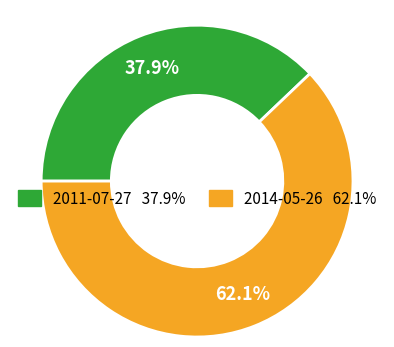

Combined, what portion of the pie is 2011-07-27 and 2014-05-26?

100.0%